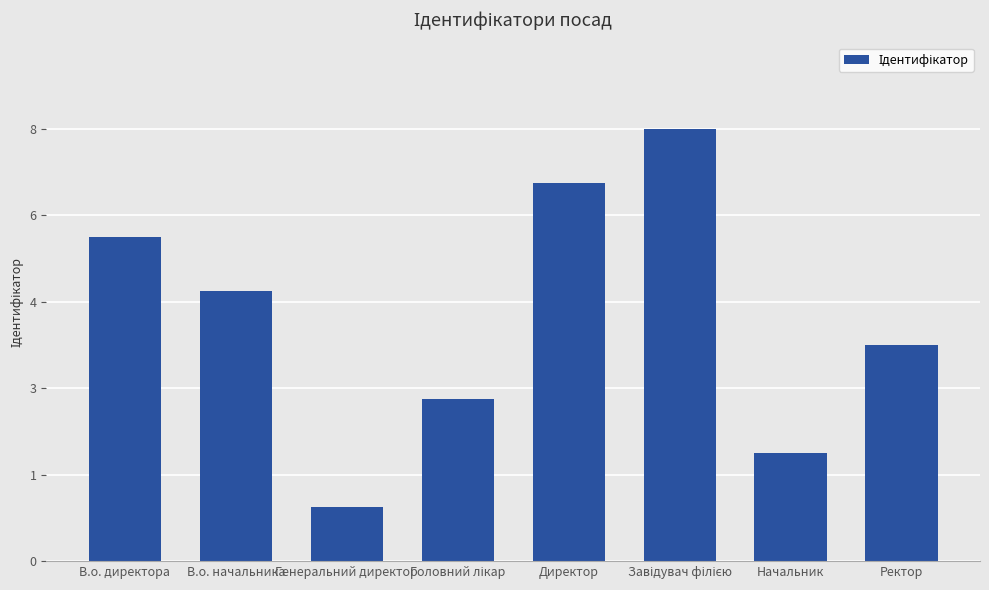

Does the chart contain stacked bars?

No